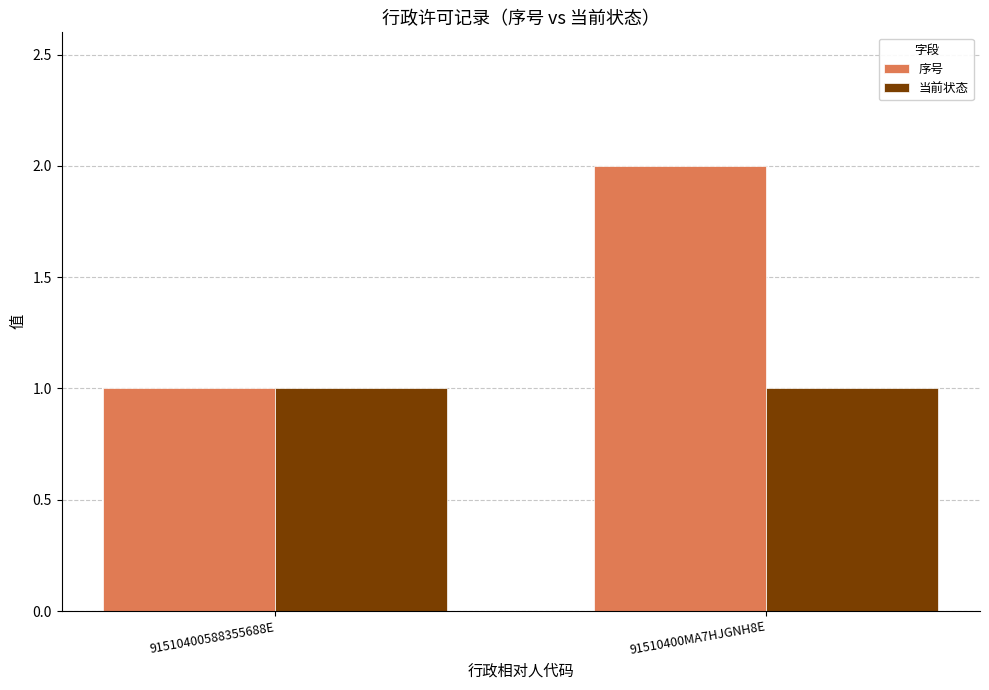

How many groups of bars are there?

2